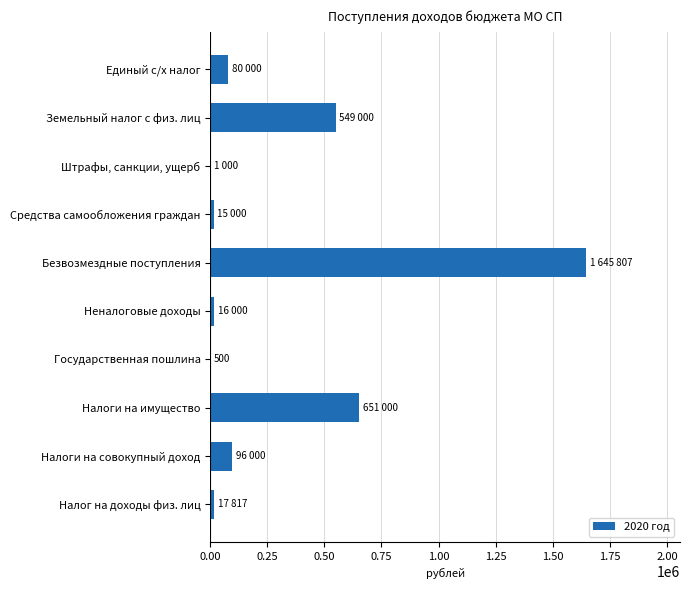

Which has a higher value, Налоги на совокупный доход or Безвозмездные поступления?

Безвозмездные поступления